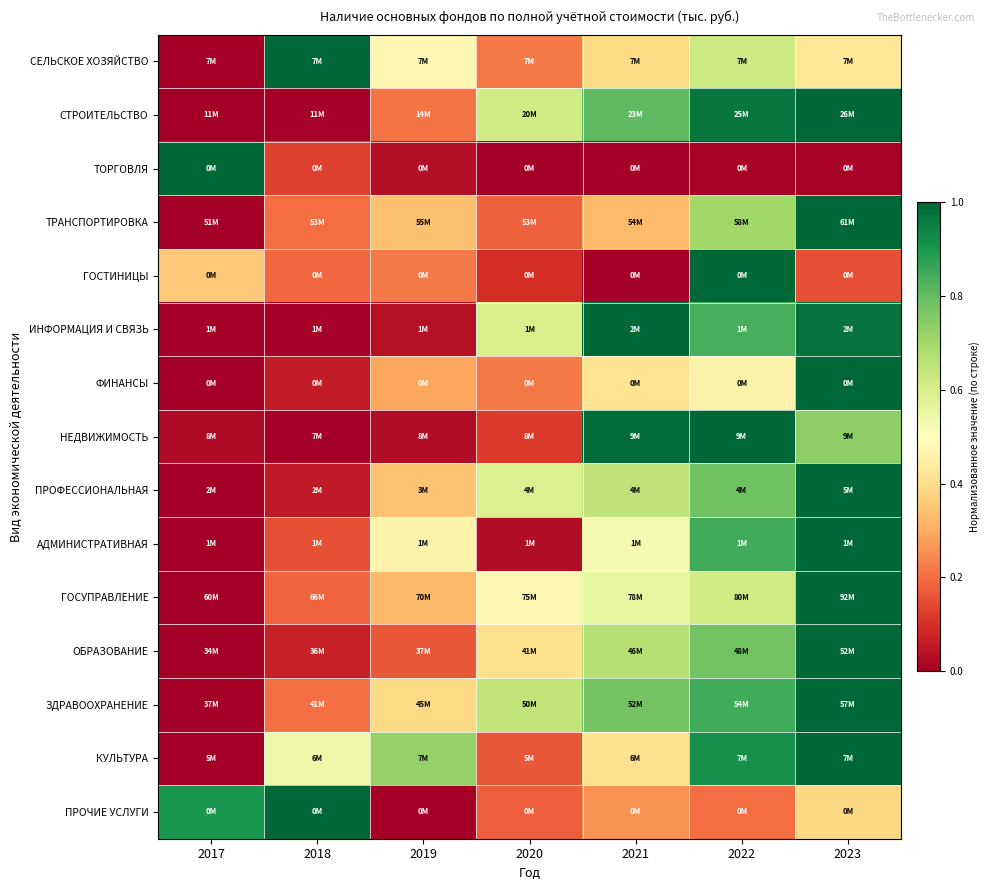

Reading left to right, transcribe all the data shown in this chart.

СЕЛЬСКОЕ ХОЗЯЙСТВО: 2017=0.0	2018=1.0	2019=0.5	2020=0.2	2021=0.4	2022=0.6	2023=0.4
СТРОИТЕЛЬСТВО: 2017=0.0	2018=0.0	2019=0.2	2020=0.6	2021=0.8	2022=1.0	2023=1.0
ТОРГОВЛЯ: 2017=1.0	2018=0.1	2019=0.0	2020=0.0	2021=0.0	2022=0.0	2023=0.0
ТРАНСПОРТИРОВКА: 2017=0.0	2018=0.2	2019=0.3	2020=0.2	2021=0.3	2022=0.7	2023=1.0
ГОСТИНИЦЫ: 2017=0.4	2018=0.2	2019=0.2	2020=0.1	2021=0.0	2022=1.0	2023=0.2
ИНФОРМАЦИЯ И СВЯЗЬ: 2017=0.0	2018=0.0	2019=0.0	2020=0.6	2021=1.0	2022=0.8	2023=1.0
ФИНАНСЫ: 2017=0.0	2018=0.1	2019=0.3	2020=0.2	2021=0.4	2022=0.5	2023=1.0
НЕДВИЖИМОСТЬ: 2017=0.0	2018=0.0	2019=0.0	2020=0.1	2021=1.0	2022=1.0	2023=0.7
ПРОФЕССИОНАЛЬНАЯ: 2017=0.0	2018=0.1	2019=0.3	2020=0.6	2021=0.7	2022=0.8	2023=1.0
АДМИНИСТРАТИВНАЯ: 2017=0.0	2018=0.2	2019=0.5	2020=0.0	2021=0.5	2022=0.8	2023=1.0
ГОСУПРАВЛЕНИЕ: 2017=0.0	2018=0.2	2019=0.3	2020=0.5	2021=0.6	2022=0.6	2023=1.0
ОБРАЗОВАНИЕ: 2017=0.0	2018=0.1	2019=0.2	2020=0.4	2021=0.7	2022=0.8	2023=1.0
ЗДРАВООХРАНЕНИЕ: 2017=0.0	2018=0.2	2019=0.4	2020=0.6	2021=0.8	2022=0.8	2023=1.0
КУЛЬТУРА: 2017=0.0	2018=0.5	2019=0.7	2020=0.2	2021=0.4	2022=0.9	2023=1.0
ПРОЧИЕ УСЛУГИ: 2017=0.9	2018=1.0	2019=0.0	2020=0.2	2021=0.3	2022=0.2	2023=0.4